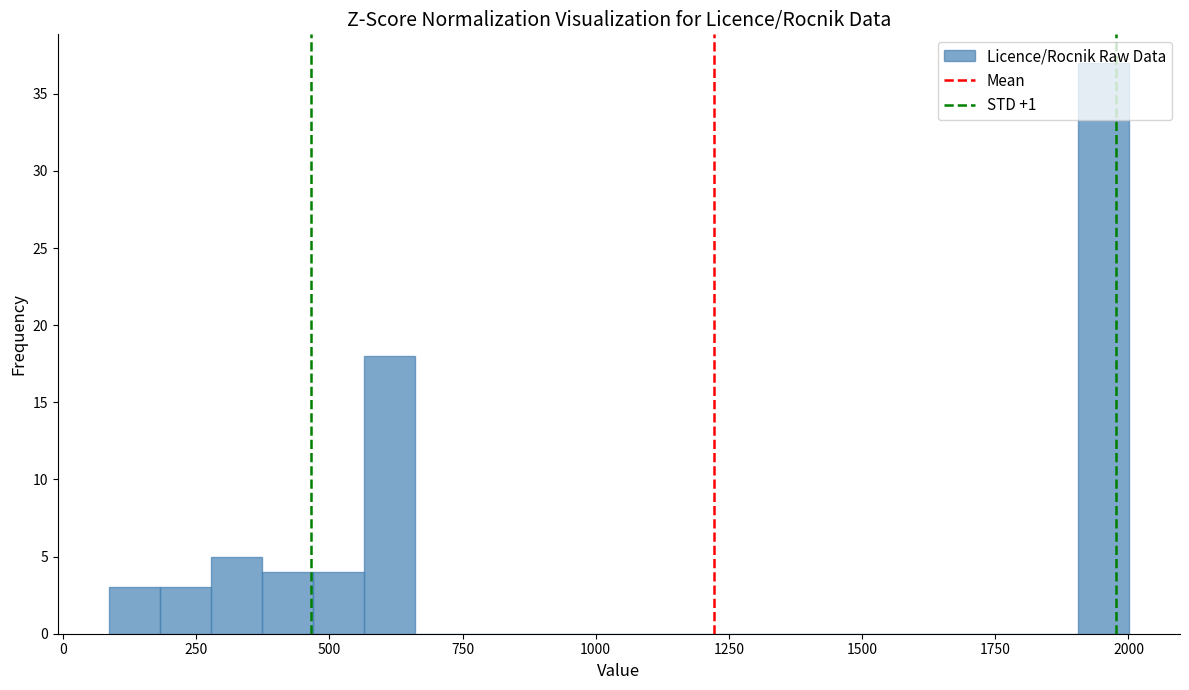

Around what value on the x-axis is the tallest bar? Give the approximate position of its centre, as read against the axis.

1950